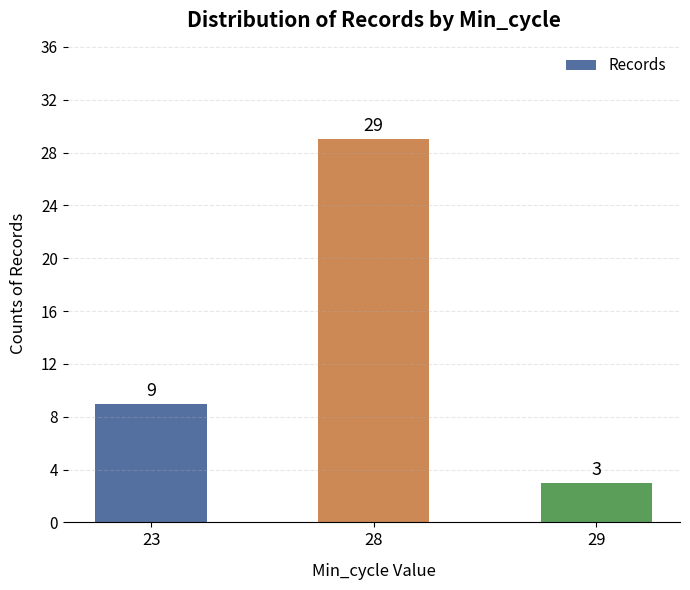

The value at 28 is 17. True or false?

False